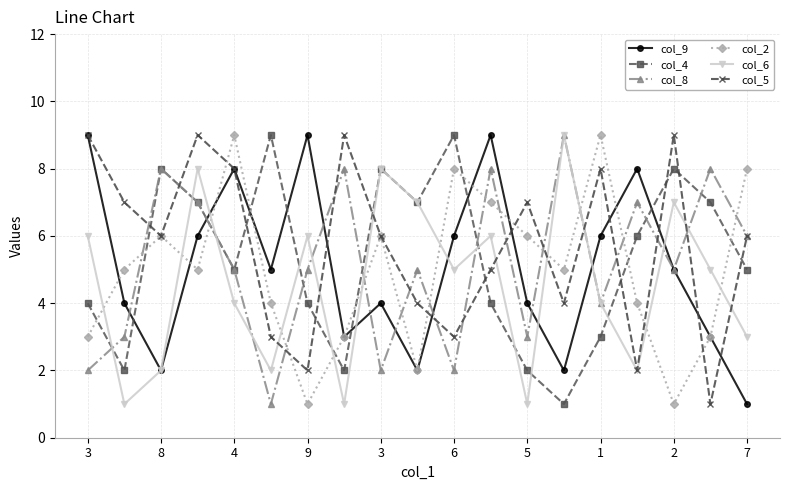

What is the maximum value shown in the chart?

9